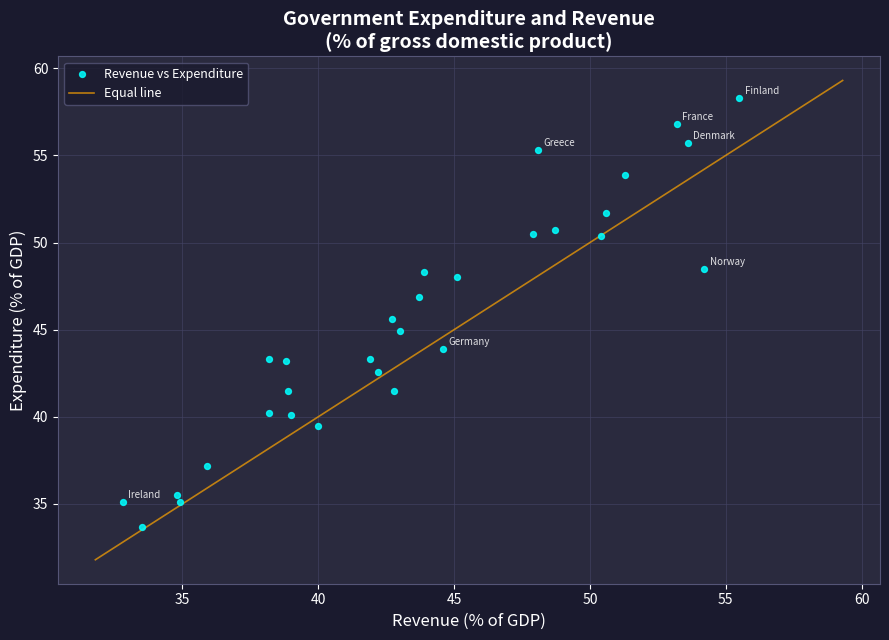

What Y value in the scatter plot is closest to 46?

45.6